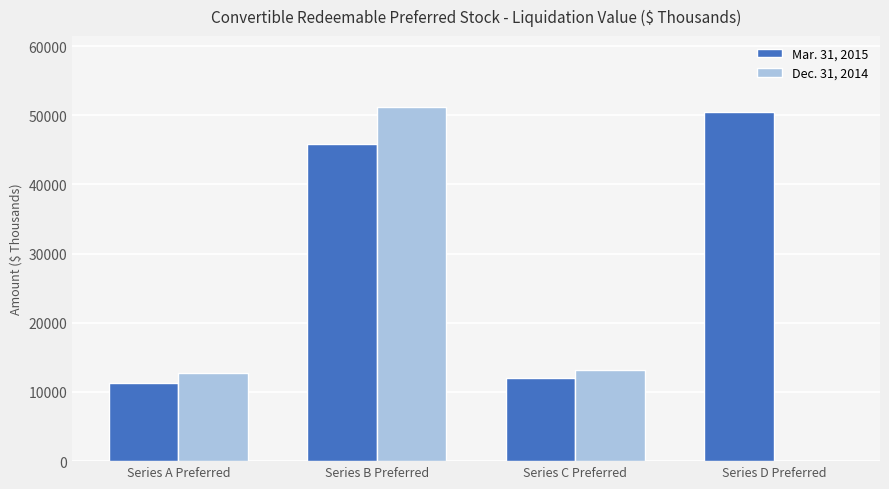

Reading left to right, transcribe all the data shown in this chart.

Mar. 31, 2015: 11345	45905	12000	50411
Dec. 31, 2014: 12781	51212	13114	0